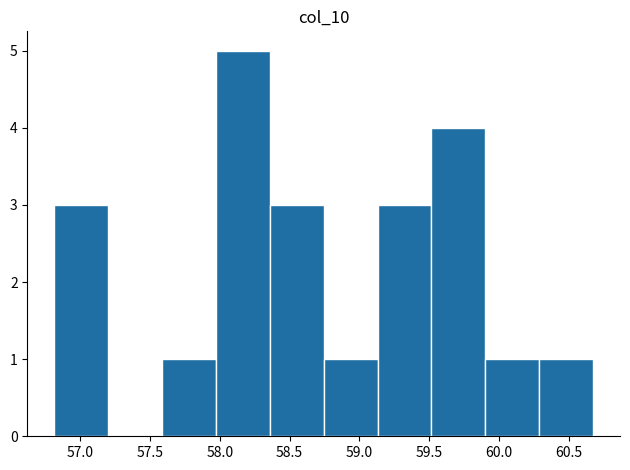

How tall is the bar that spans 57.60 to 57.95 on the x-axis? Neither the bar edges nor the heights are printed on the chart, so give them approximately, as read against the axes.

1